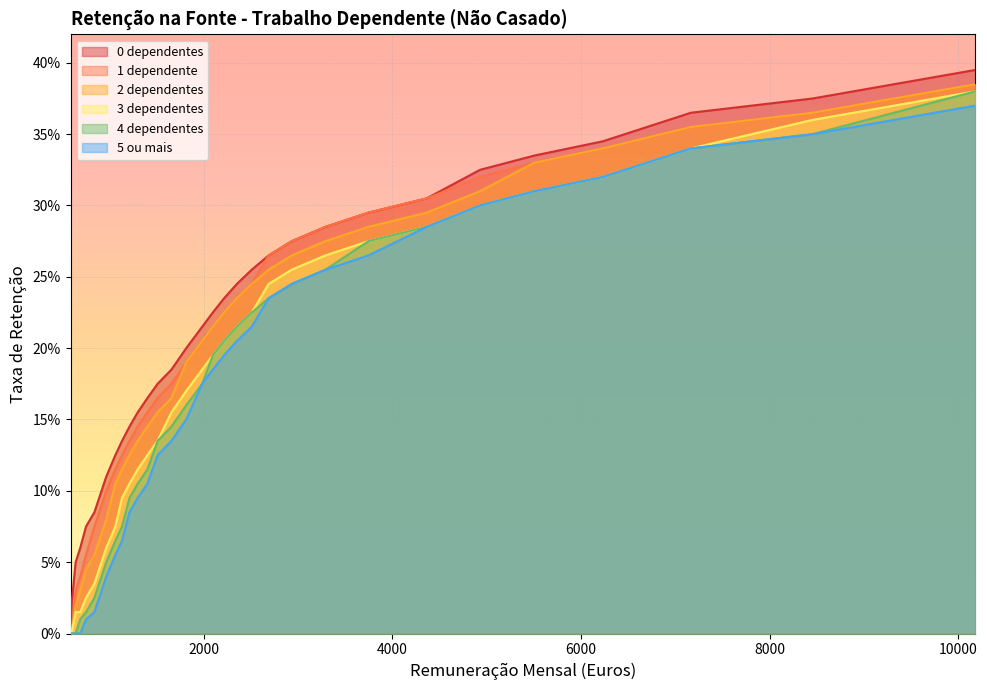

True or false: 4 dependentes and 3 dependentes cross at least once.

False